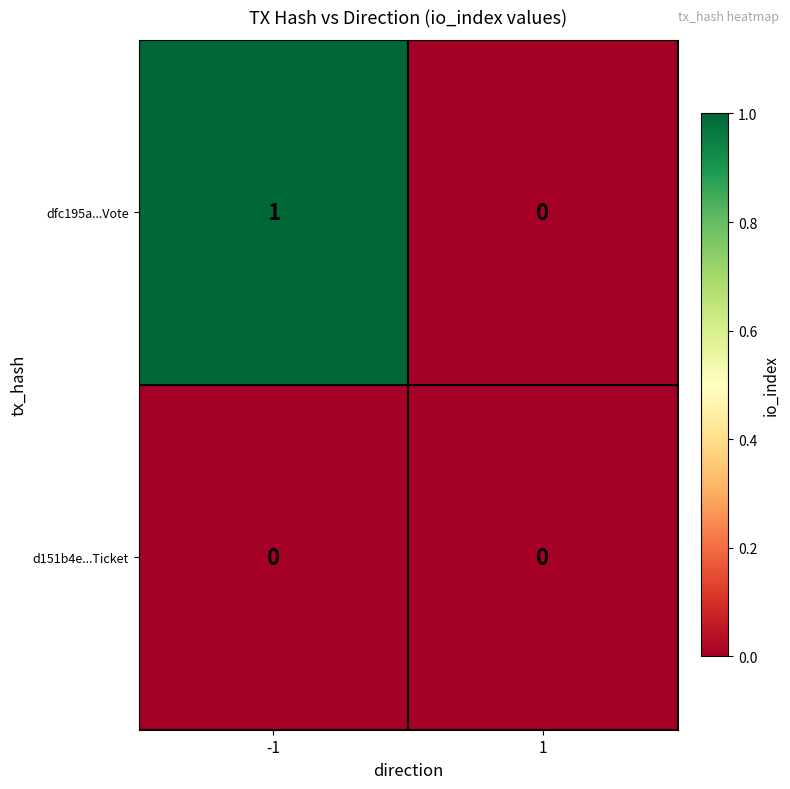

List the labels in order of dfc195a...Vote value, largest first.

-1, 1